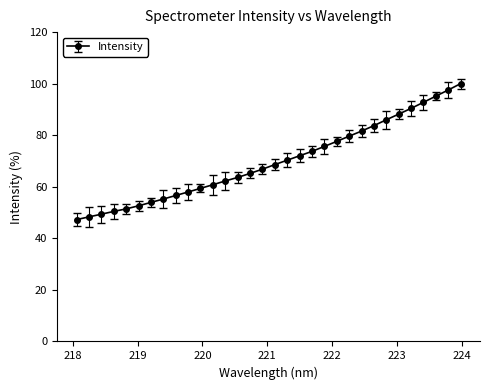

What is the value of the 5th point from the left?

51.4